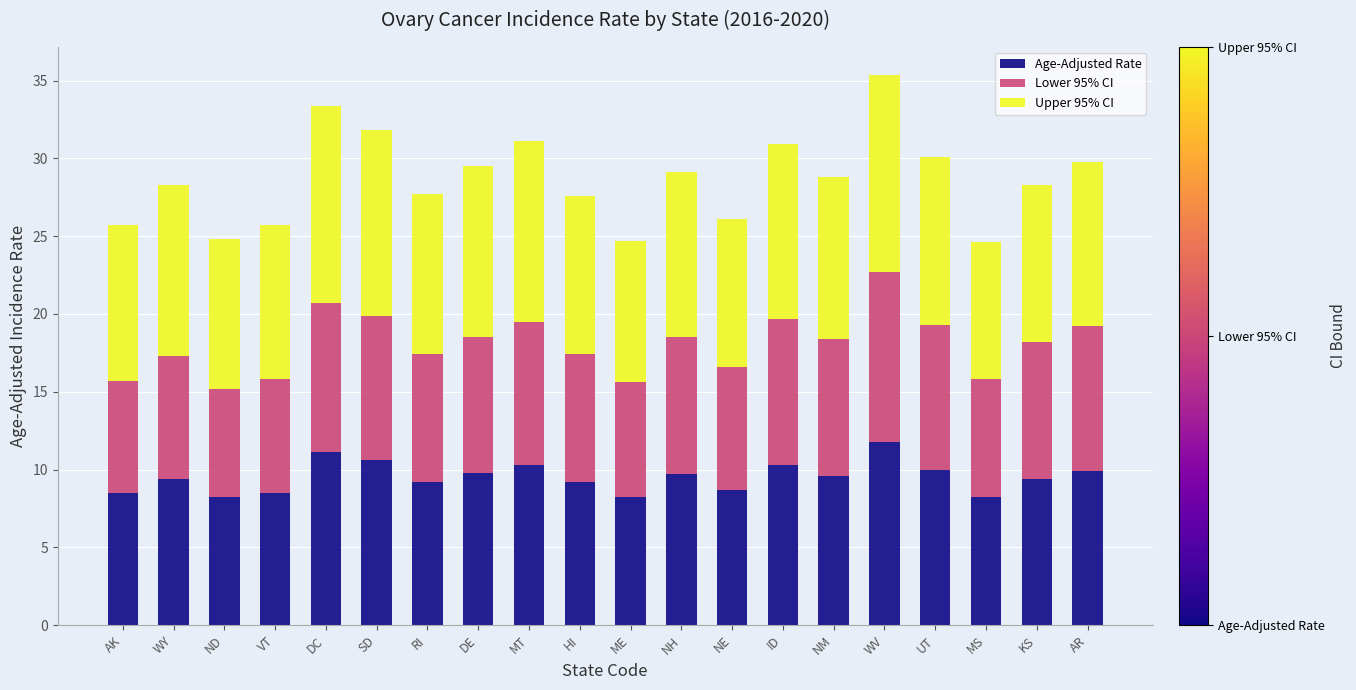

Is it true that Age-Adjusted Rate equals 8.2 at MS?

True